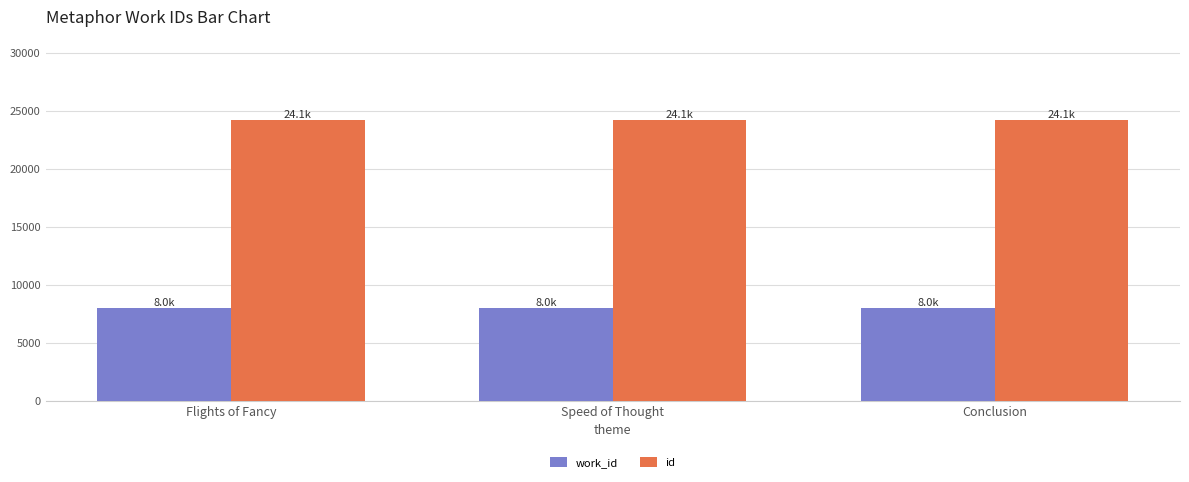

What is the spread (max minus min) of values at Conclusion?

16184